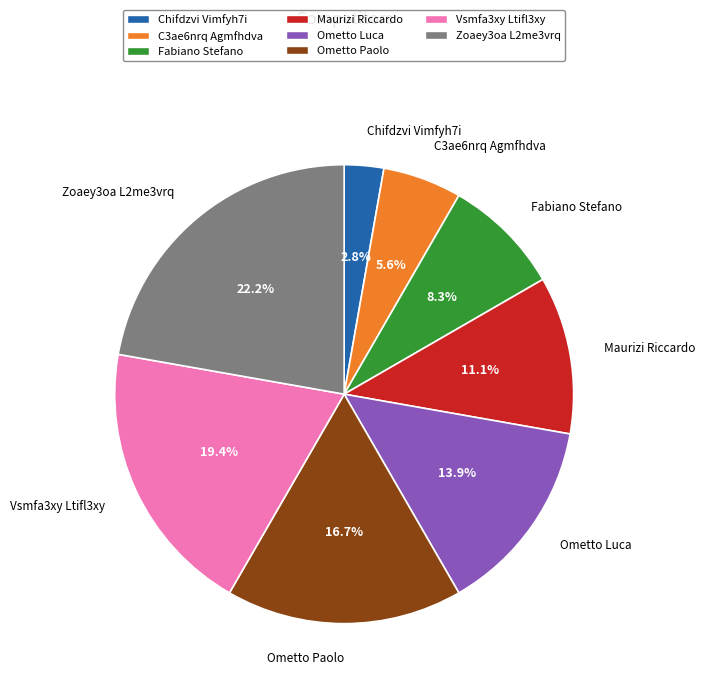

Is it true that Fabiano Stefano is 8% of the pie?

True